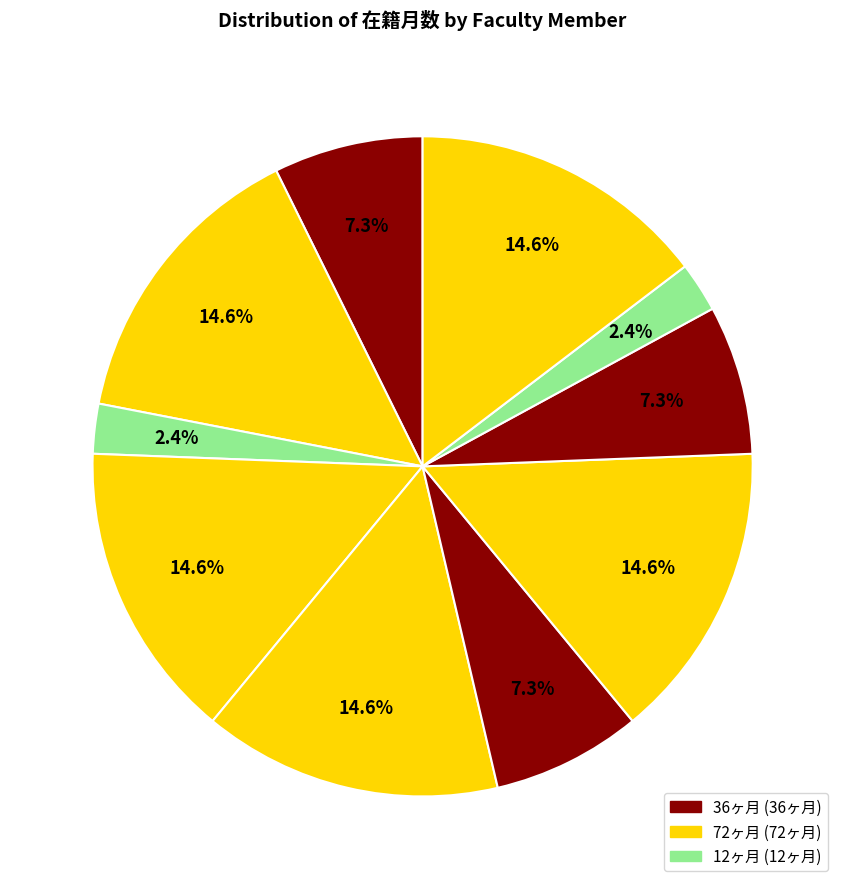

To the nearest percent, what is the difference between the largest and smallest slice percentages?

12%